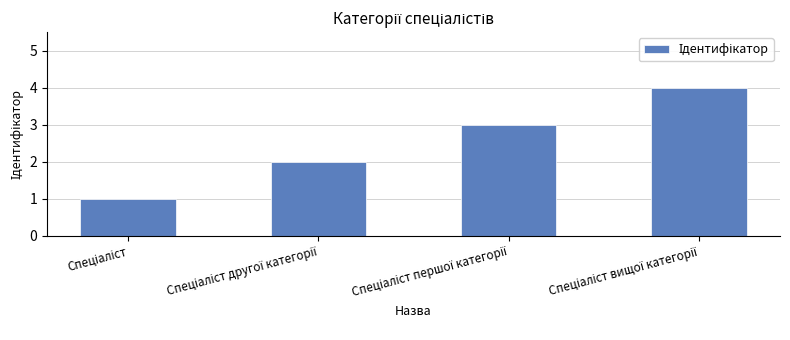

What is the sum of all values?

10